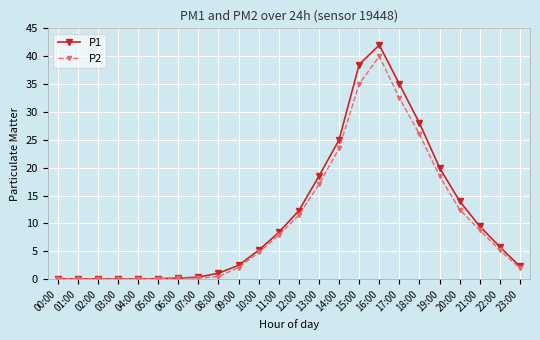

Where is P2 nearest to the value 20?

19:00